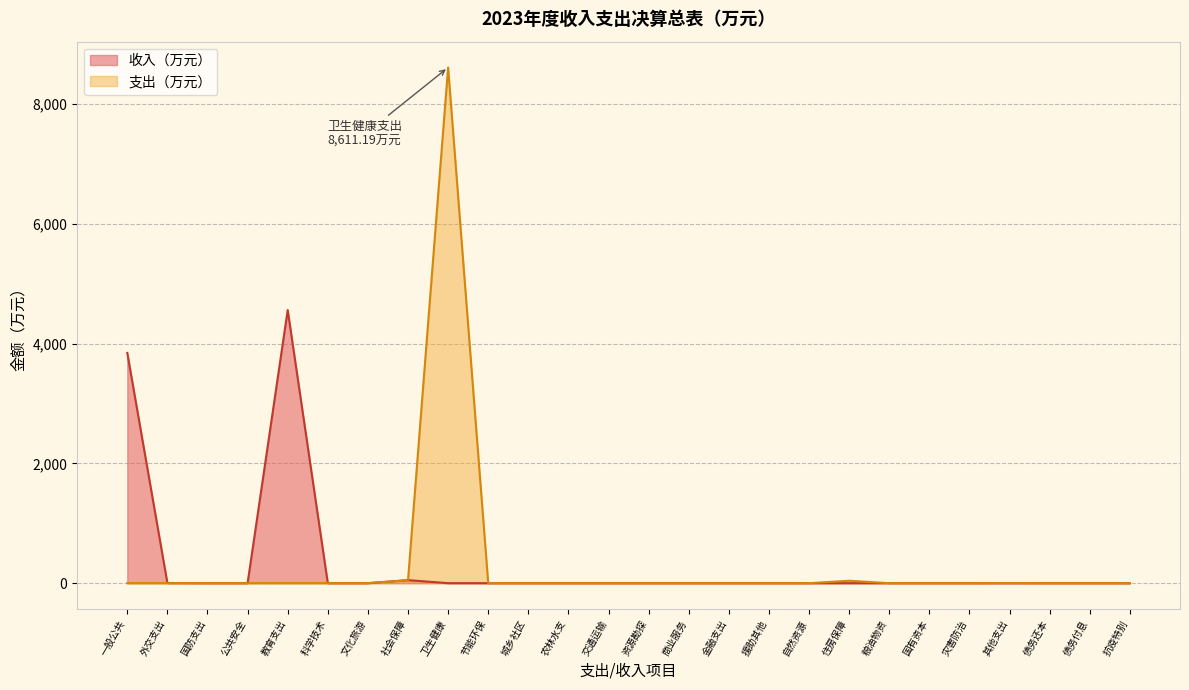

Which category has the highest value across all series?

卫生健康